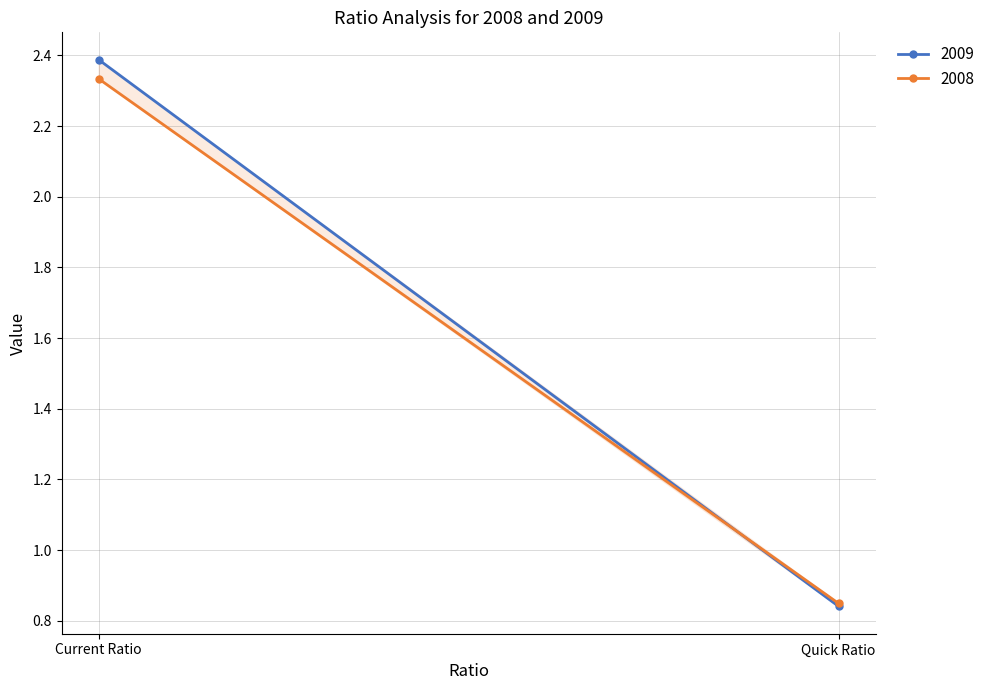

Between Quick Ratio and Current Ratio, which is larger?

Current Ratio